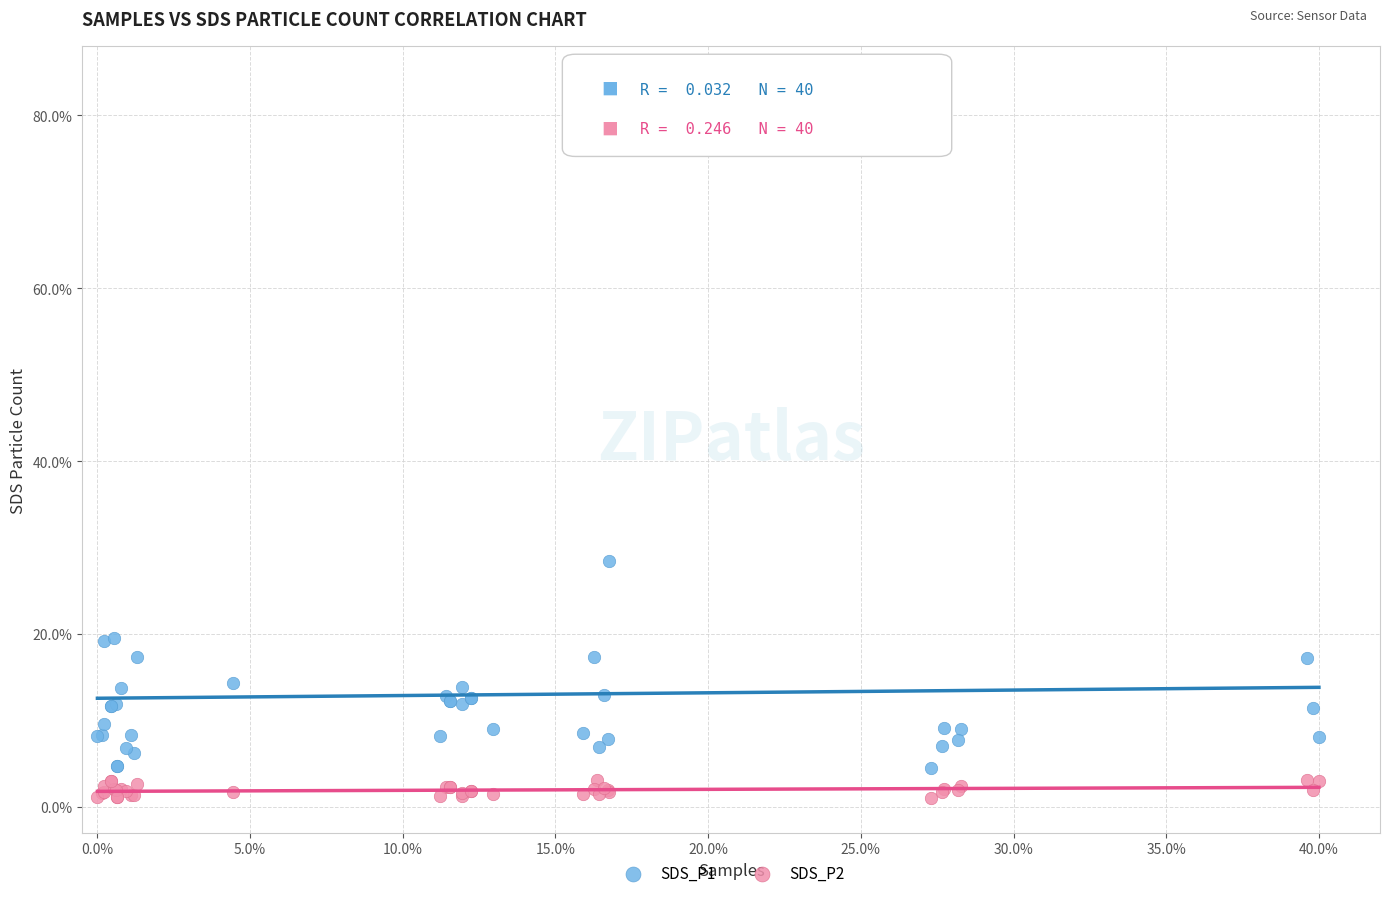

Which series reaches the maximum Y coordinate?

SDS_P1